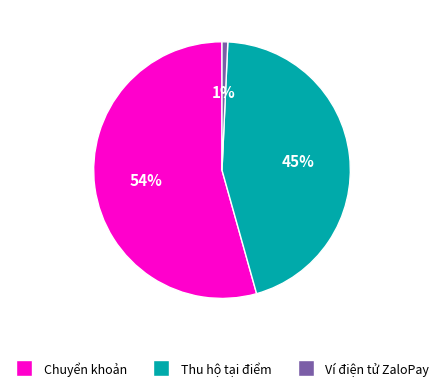

To the nearest percent, what percentage of the pie is Chuyển khoản?

54%